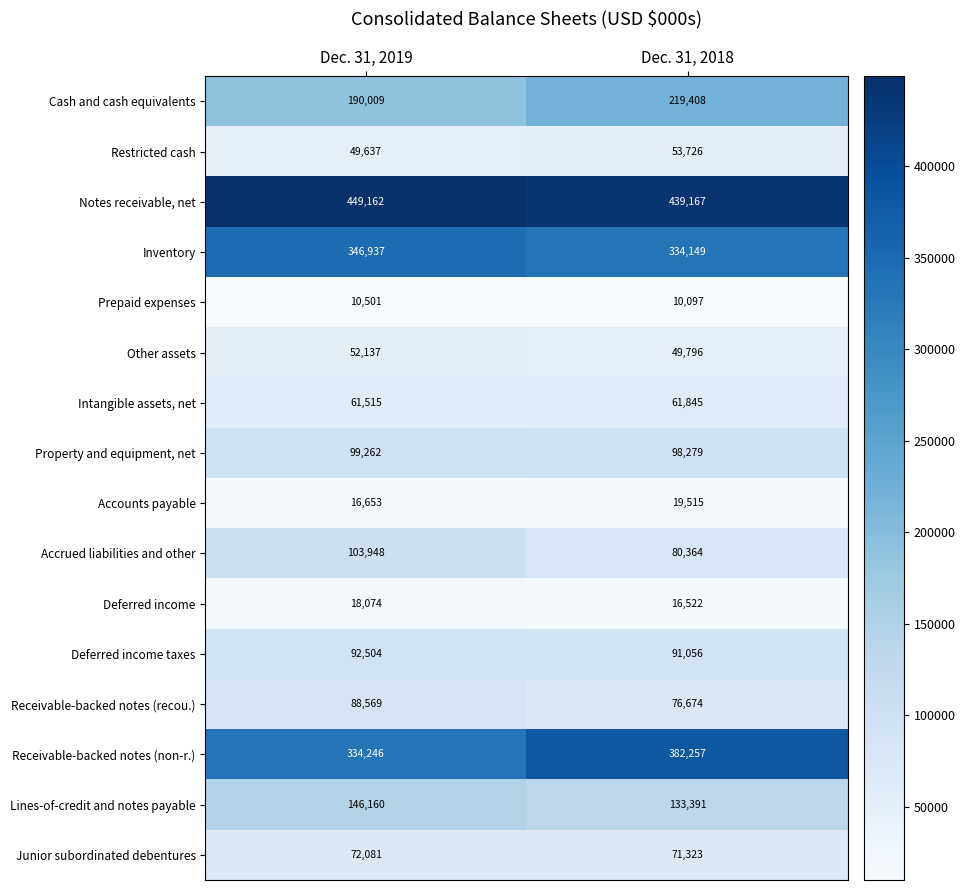

At how many categories does at least one series exceed 386065?

2